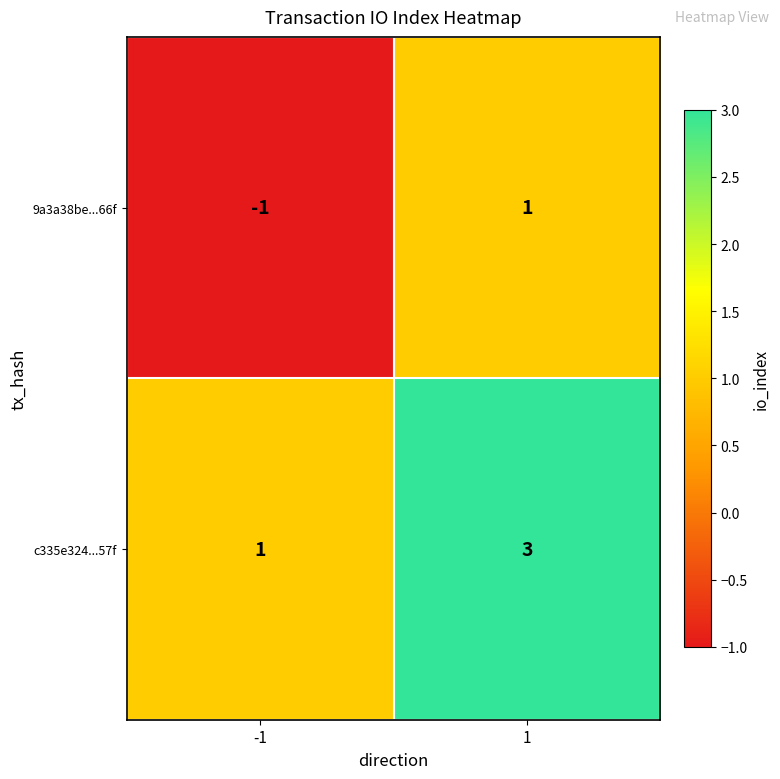

Rank the series by their average value, from lowest to highest.

9a3a38be...66f, c335e324...57f